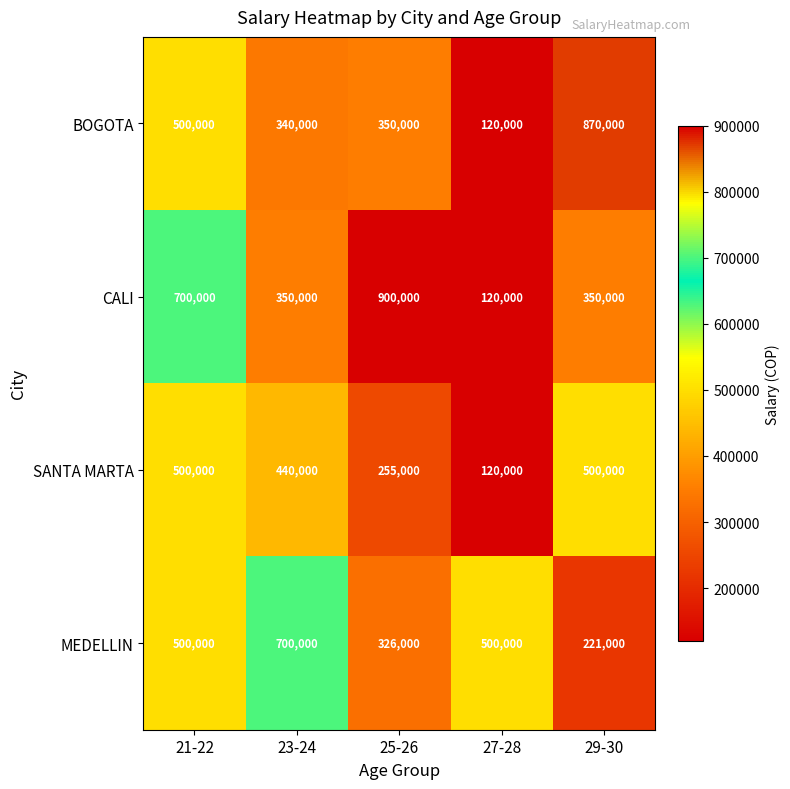

Reading right to left, extract all data points from this chart.

BOGOTA: 870000	120000	350000	340000	500000
CALI: 350000	120000	900000	350000	700000
SANTA MARTA: 500000	120000	255000	440000	500000
MEDELLIN: 221000	500000	326000	700000	500000